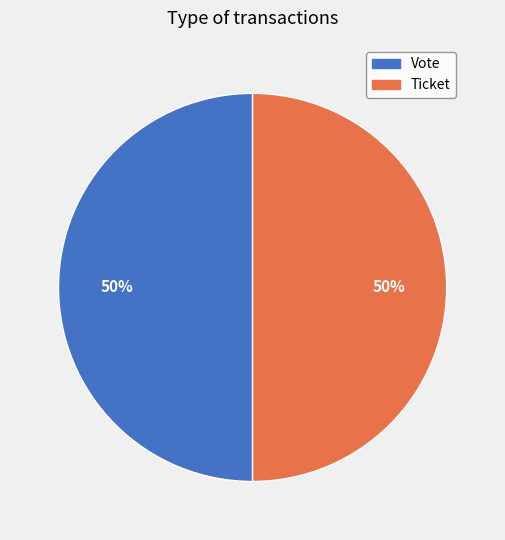

Is it true that Ticket is 1% of the pie?

False